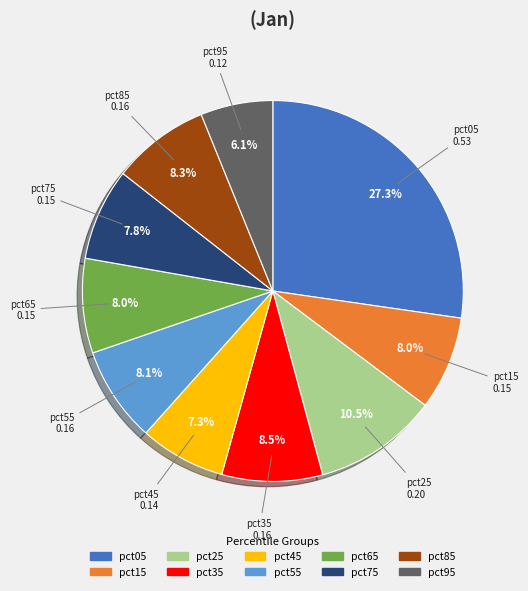

What percentage is the pct95 slice, to the nearest percent?

6%